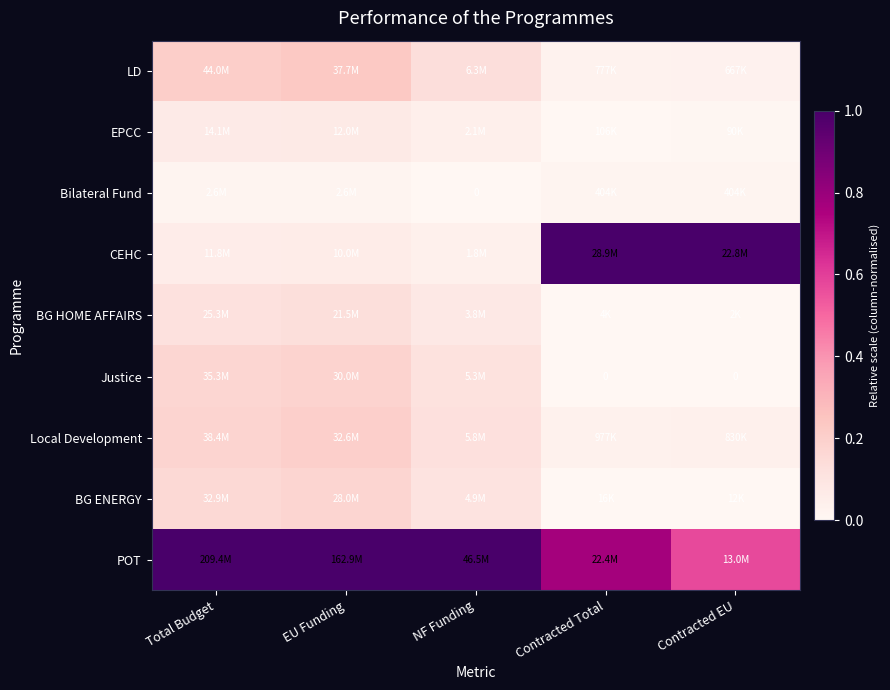

At Contracted Total, list the series in order from smallest to largest.

Justice, BG HOME AFFAIRS, BG ENERGY, EPCC, Bilateral Fund, LD, Local Development, POT, CEHC